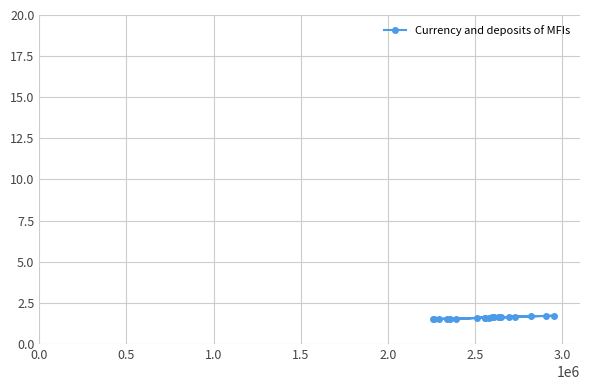

Count the number of data series in this chart.

1